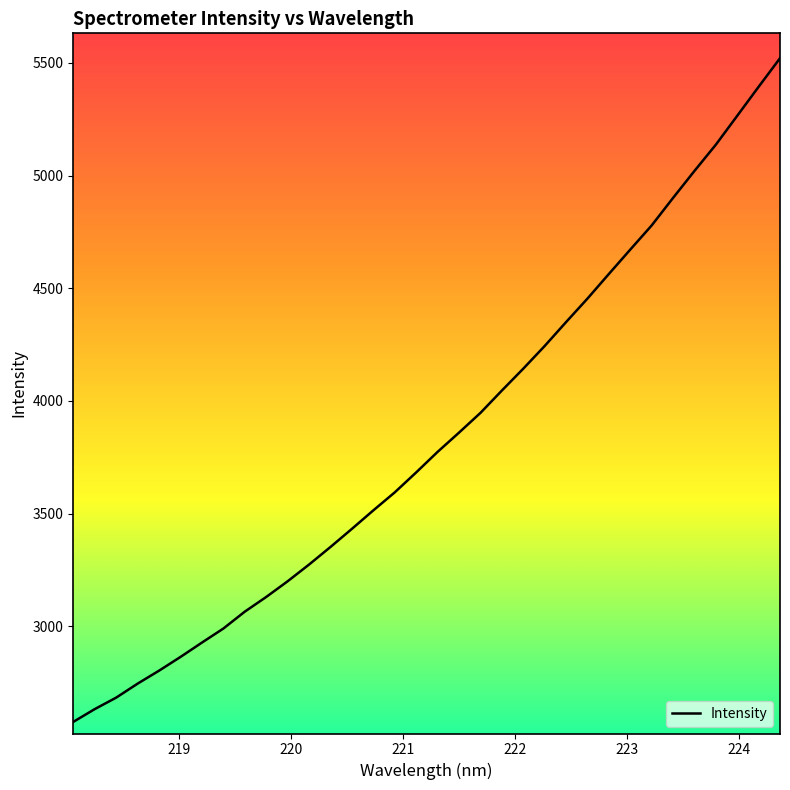

How many distinct data groups are displayed?

1